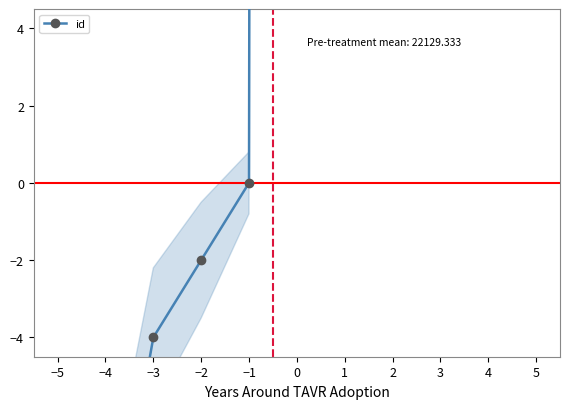

Is it true that the value at −3 is -7?

False